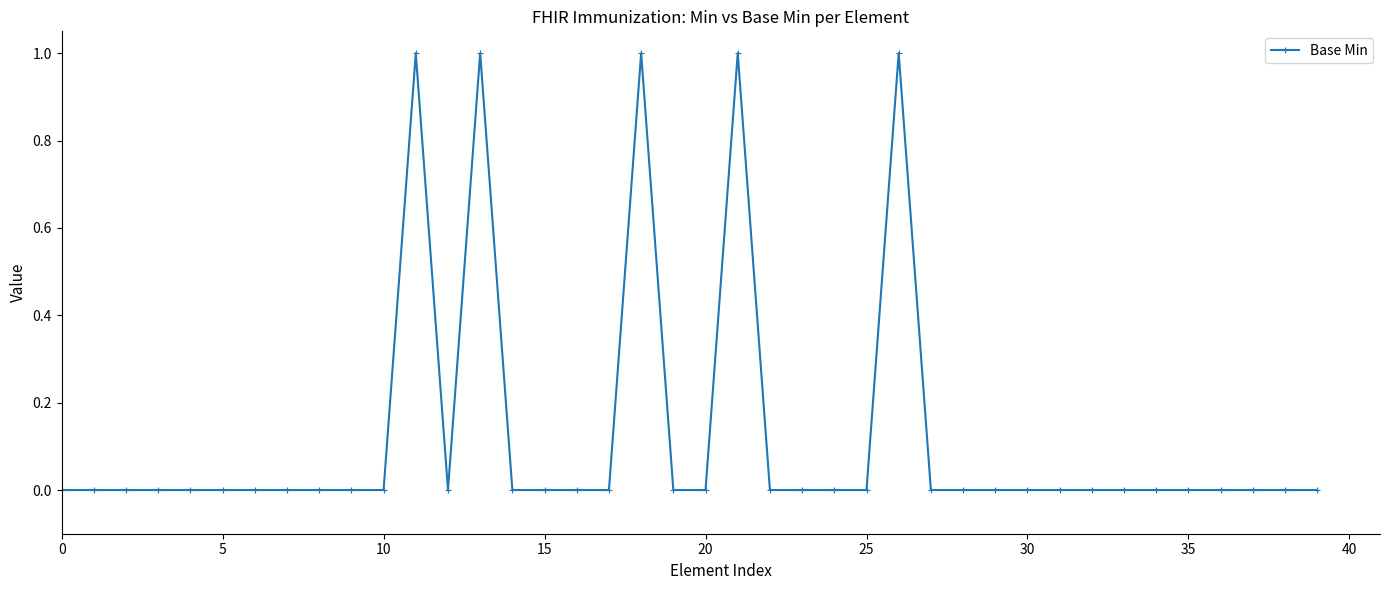

True or false: the data has more than 0 interior local peaks.

True